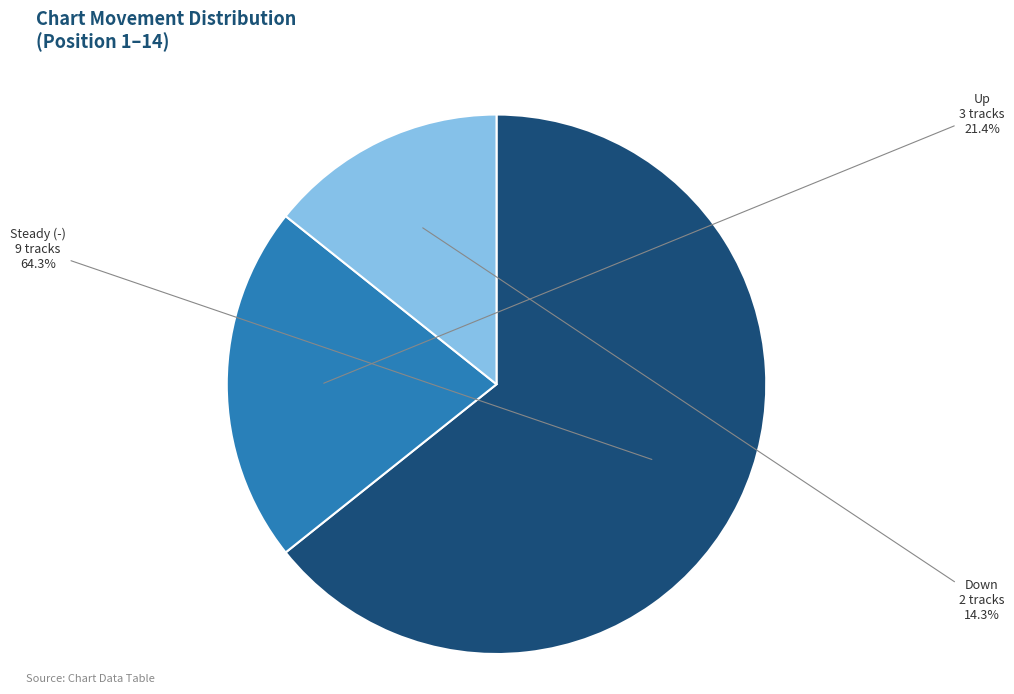

Does any single category account for the majority?

Yes